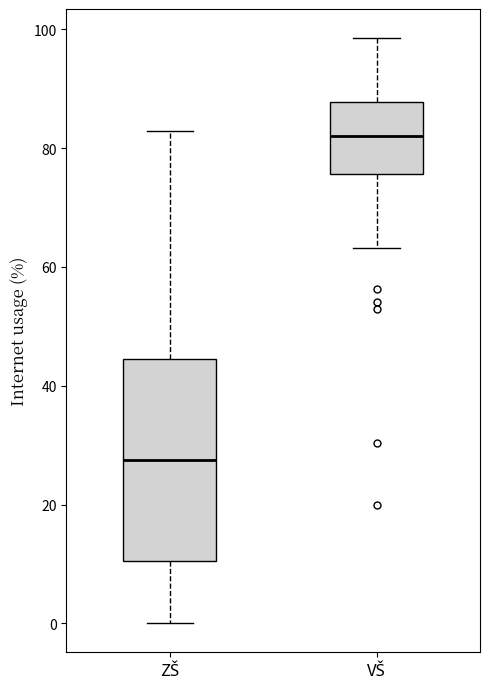

Which box's median line is the lowest?

ZŠ